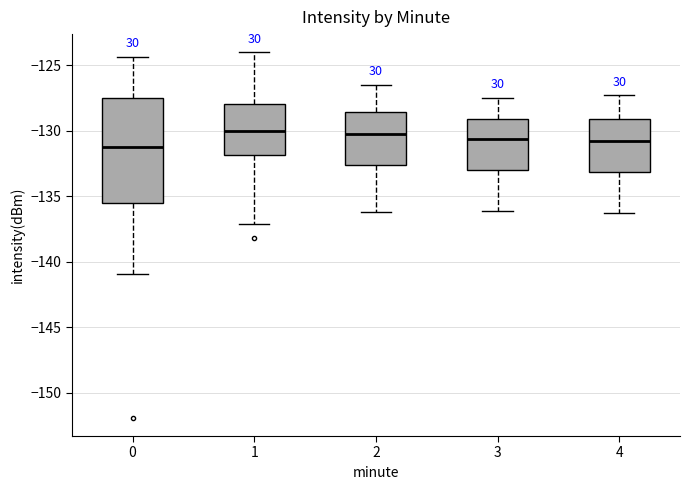

Reading left to right, transcribe this box plot: for each box, give where its median line is, the range the box spans, and where its two whiskers end, as read against the y-axis. The values are not printed on the chart, so give them approximately, as read against the axis.

0: median -131.0, box -135.5 to -127.5, whiskers -141.0 to -124.5
1: median -130.0, box -132.0 to -128.0, whiskers -137.0 to -124.0
2: median -130.0, box -132.5 to -128.5, whiskers -136.0 to -126.5
3: median -130.5, box -133.0 to -129.0, whiskers -136.0 to -127.5
4: median -131.0, box -133.0 to -129.0, whiskers -136.5 to -127.5